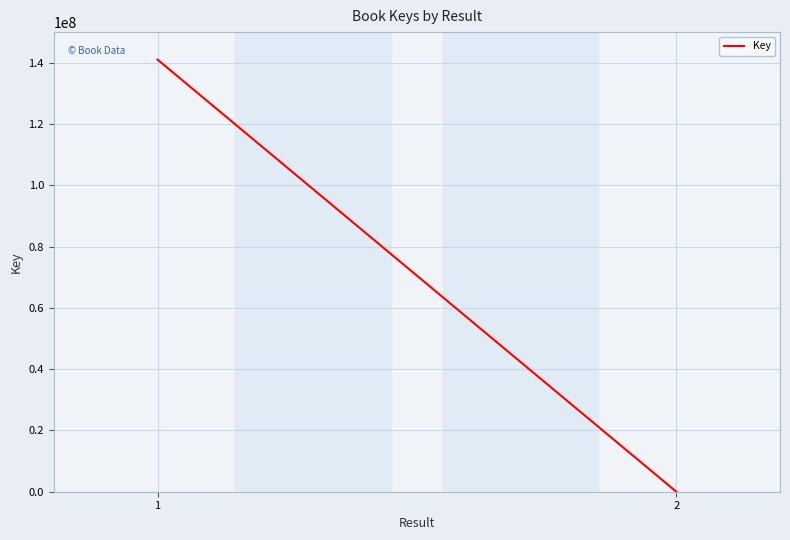

Which category has the highest value across all series?

1